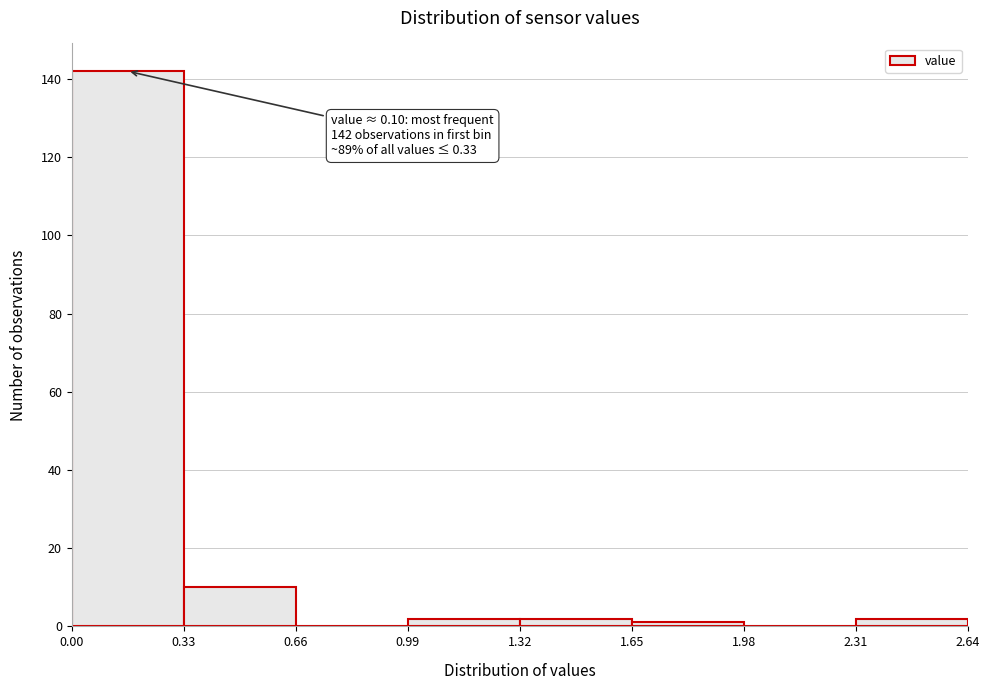

Over which range of the x-axis is the bar tallest?

0.00 to 0.33